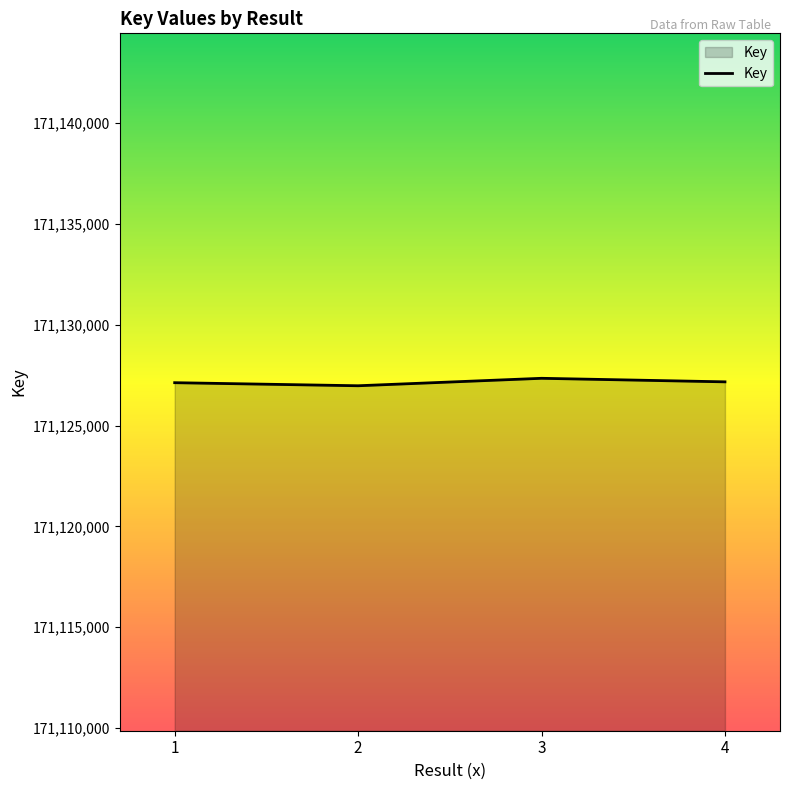

How many values are below 171127167?

2